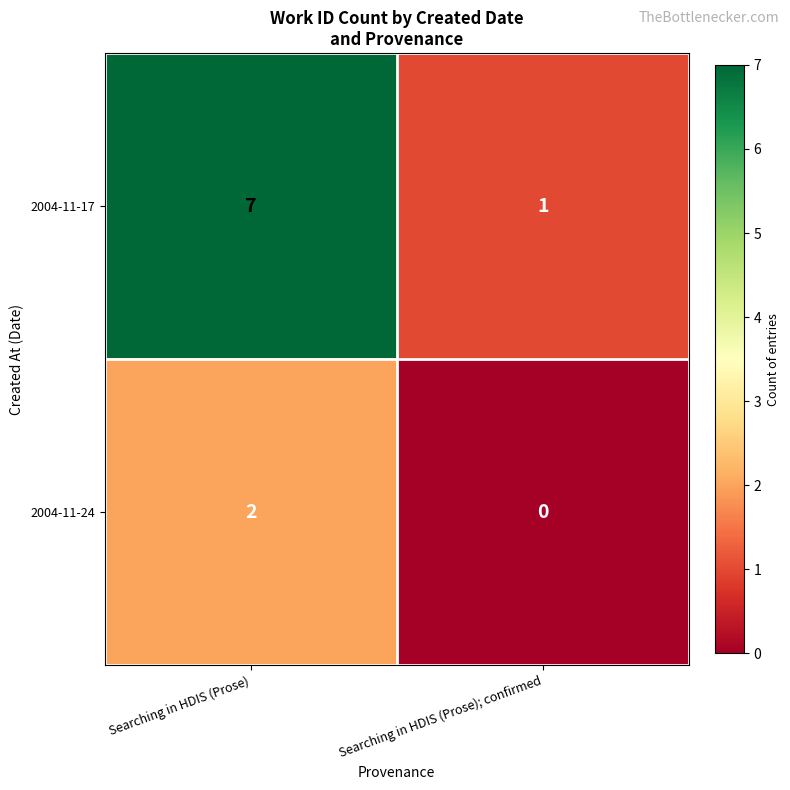

What is the total value across all series at Searching in HDIS (Prose)?

9